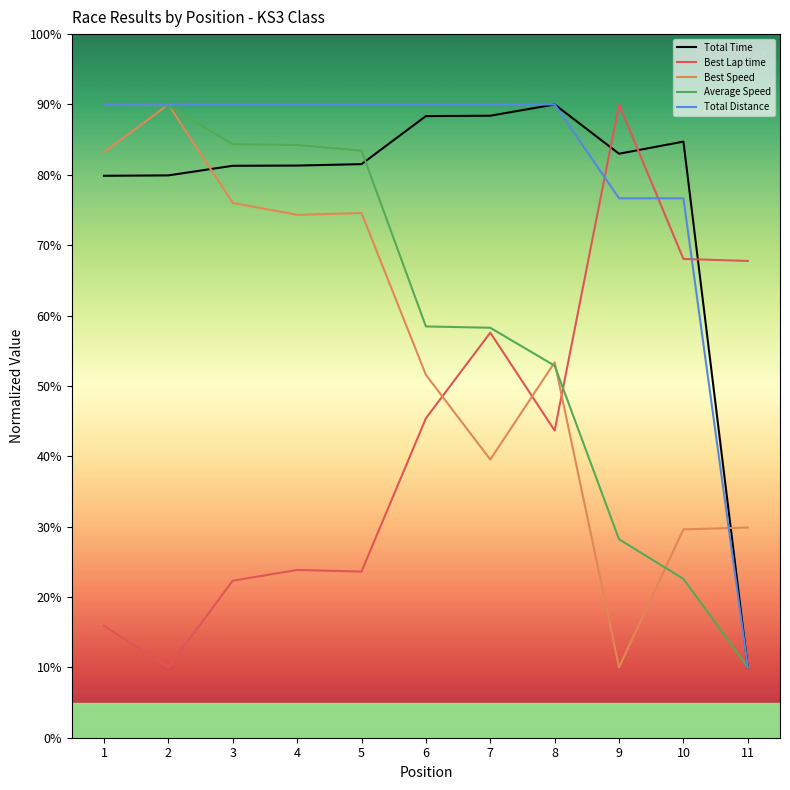

How many intersections are there between Total Distance and Best Lap time?

3